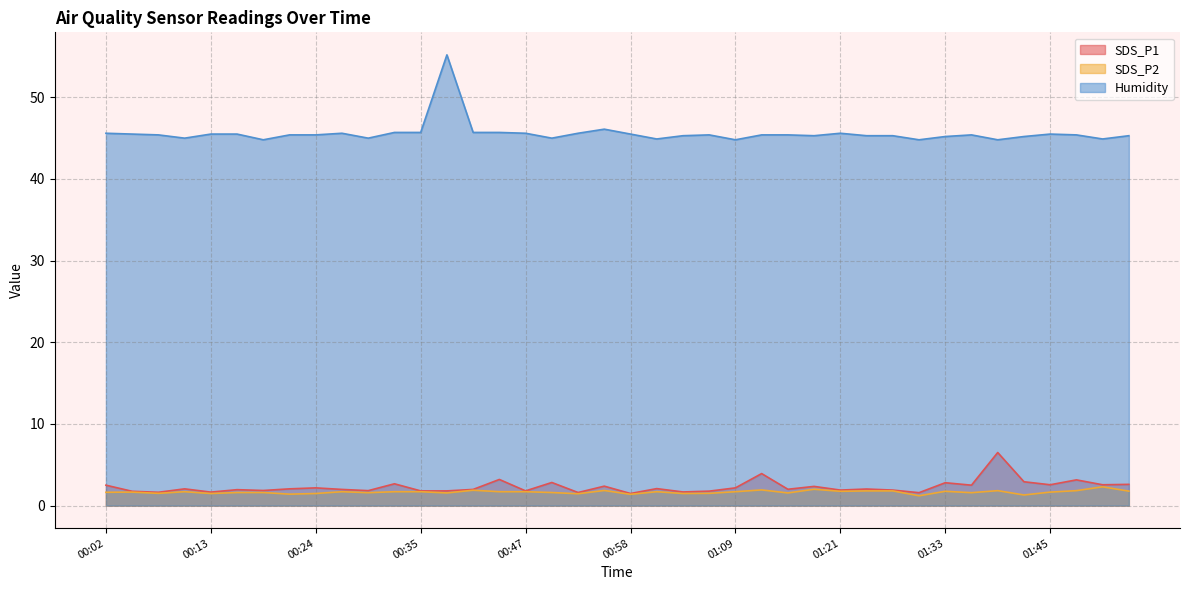

The SDS_P2 series shows 2.3 at 01:36. True or false?

False